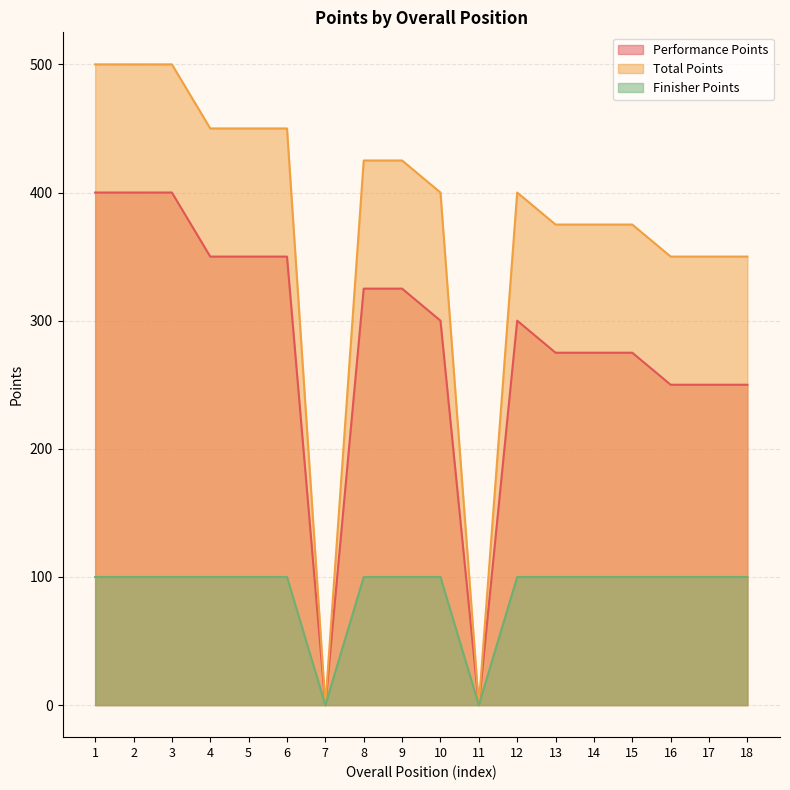

Reading left to right, transcribe all the data shown in this chart.

Performance Points: 400	400	400	350	350	350	0	325	325	300	0	300	275	275	275	250	250	250
Total Points: 500	500	500	450	450	450	0	425	425	400	0	400	375	375	375	350	350	350
Finisher Points: 100	100	100	100	100	100	0	100	100	100	0	100	100	100	100	100	100	100